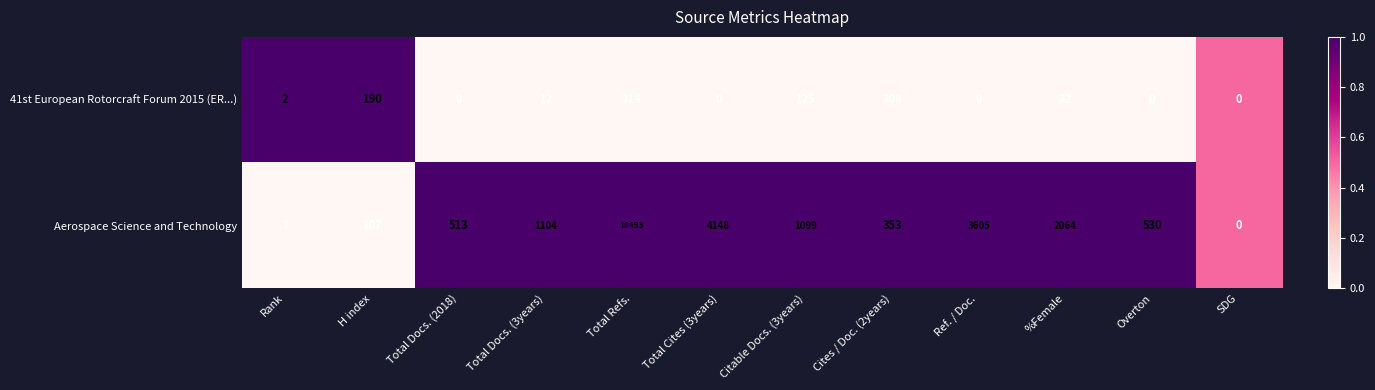

Which series has the largest range (max minus min)?

Aerospace Science and Technology